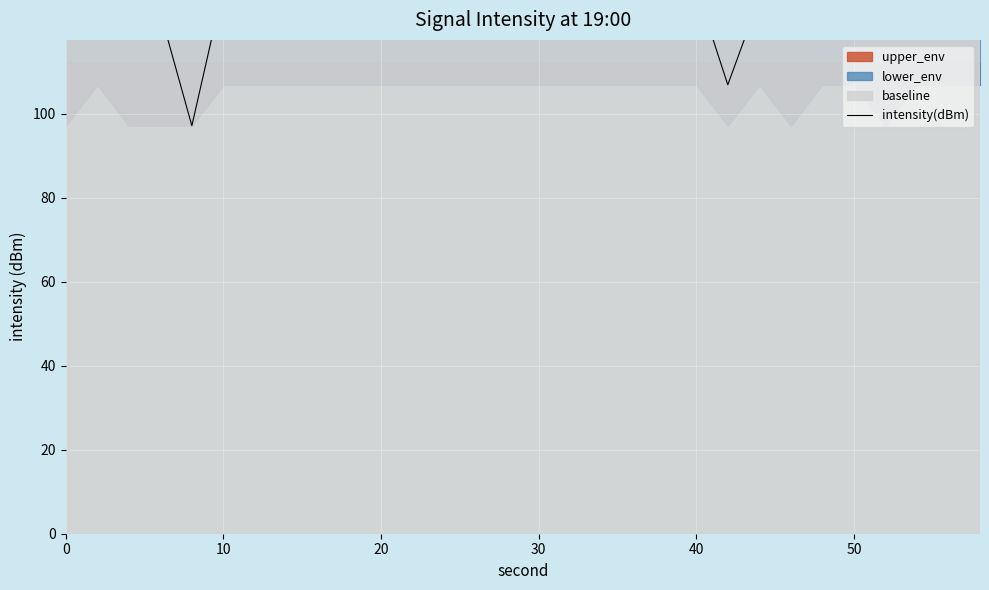

Reading left to right, transcribe all the data shown in this chart.

129.7	142.1	129.9	124.1	97.2	130.2	127.1	142.4	131.0	128.0	131.9	133.8	134.2	126.2	123.2	154.4	126.8	129.7	139.6	134.3	129.9	106.9	127.4	127.2	139.1	127.7	125.9	128.4	129.5	152.0